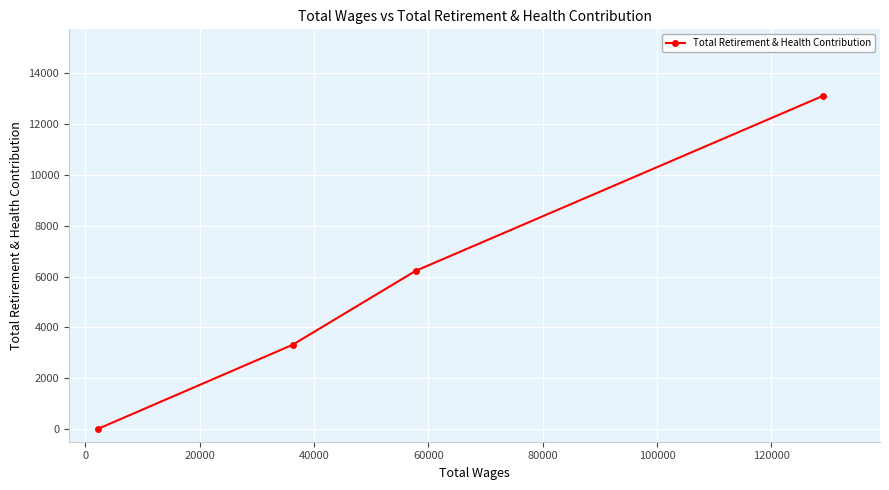

How many lines are shown in the chart?

1